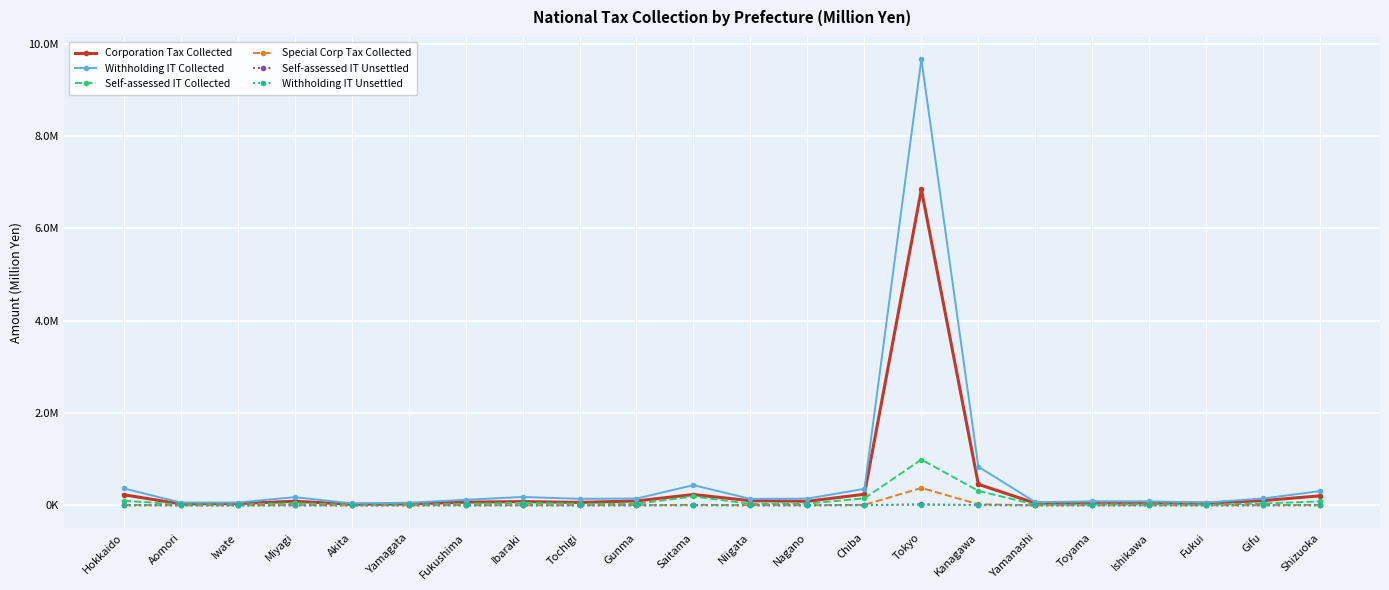

Which series has the largest range (max minus min)?

Withholding IT Collected